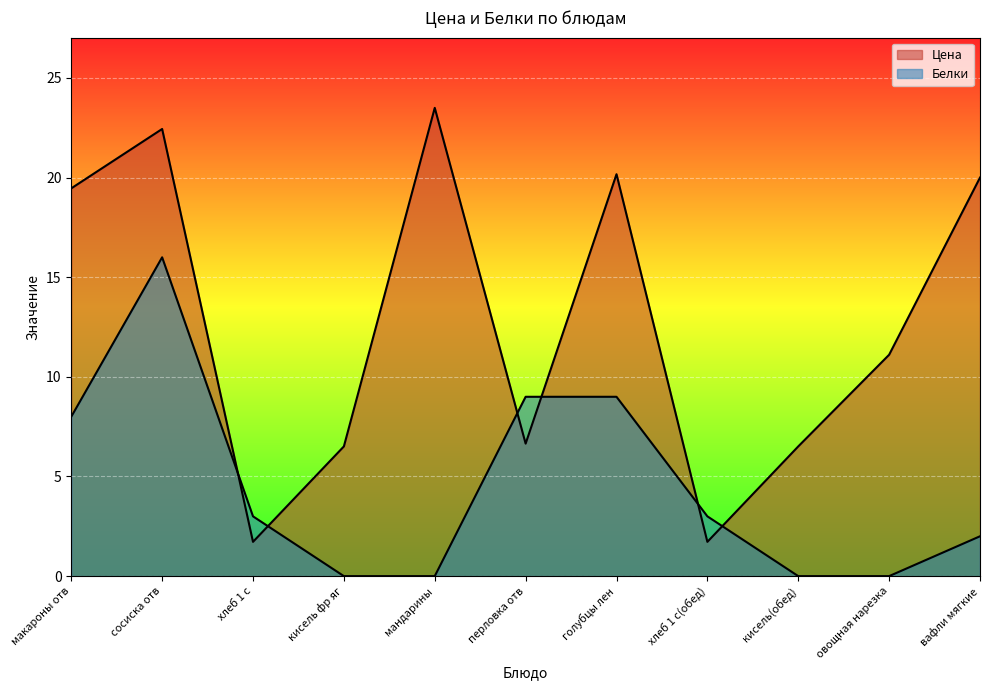

Reading right to left, what are all the values shown in this chart?

Цена: вафли мягкие=20.0	овощная нарезка=11.1	кисель(обед)=6.5	хлеб 1 с(обед)=1.7	голубцы лен=20.2	перловка отв=6.7	мандарины=23.5	кисель фр яг=6.5	хлеб 1 с=1.7	сосиска отв=22.4	макароны отв=19.5
Белки: вафли мягкие=2.0	овощная нарезка=0.0	кисель(обед)=0.0	хлеб 1 с(обед)=3.0	голубцы лен=9.0	перловка отв=9.0	мандарины=0.0	кисель фр яг=0.0	хлеб 1 с=3.0	сосиска отв=16.0	макароны отв=8.0